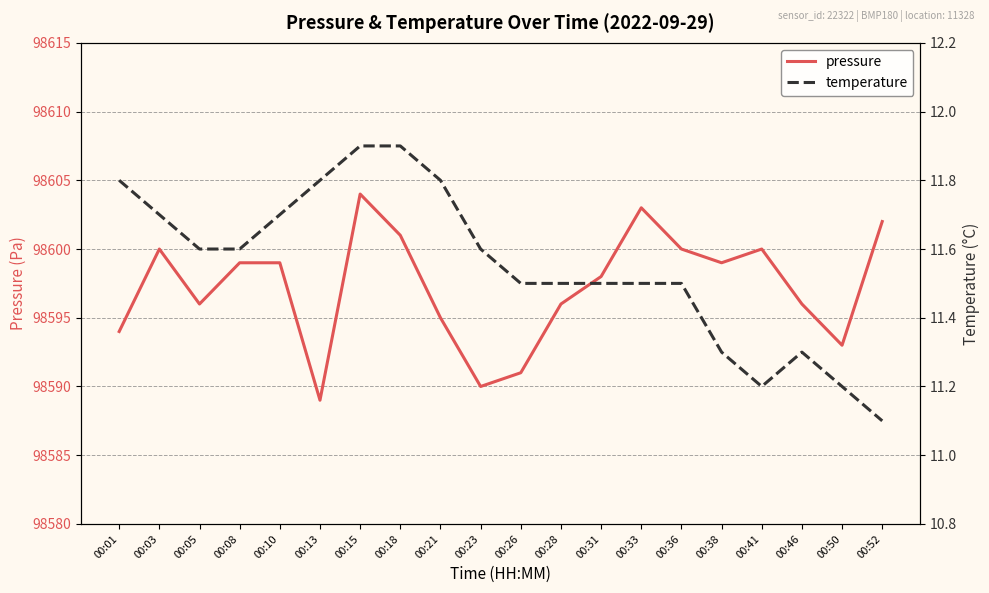

Reading right to left, what are all the values shown in this chart?

pressure: 98602.0	98593.0	98596.0	98600.0	98599.0	98600.0	98603.0	98598.0	98596.0	98591.0	98590.0	98595.0	98601.0	98604.0	98589.0	98599.0	98599.0	98596.0	98600.0	98594.0
temperature: 11.1	11.2	11.3	11.2	11.3	11.5	11.5	11.5	11.5	11.5	11.6	11.8	11.9	11.9	11.8	11.7	11.6	11.6	11.7	11.8